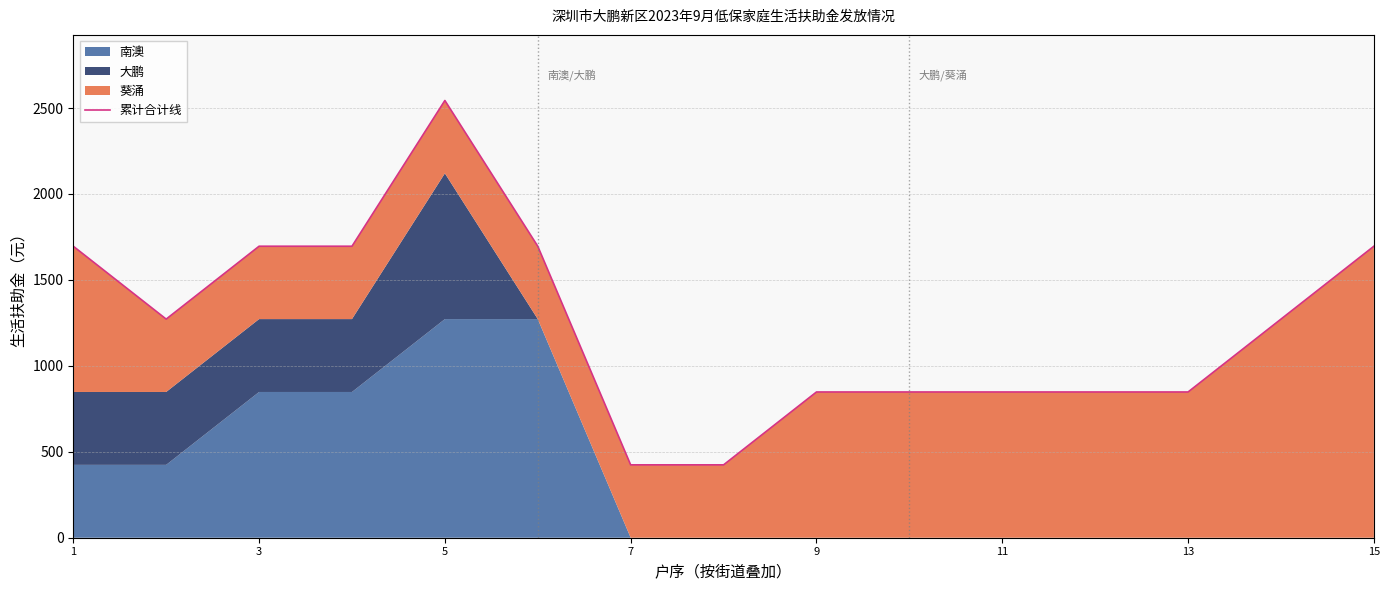

Where is the data nearest to the value 1484?

1